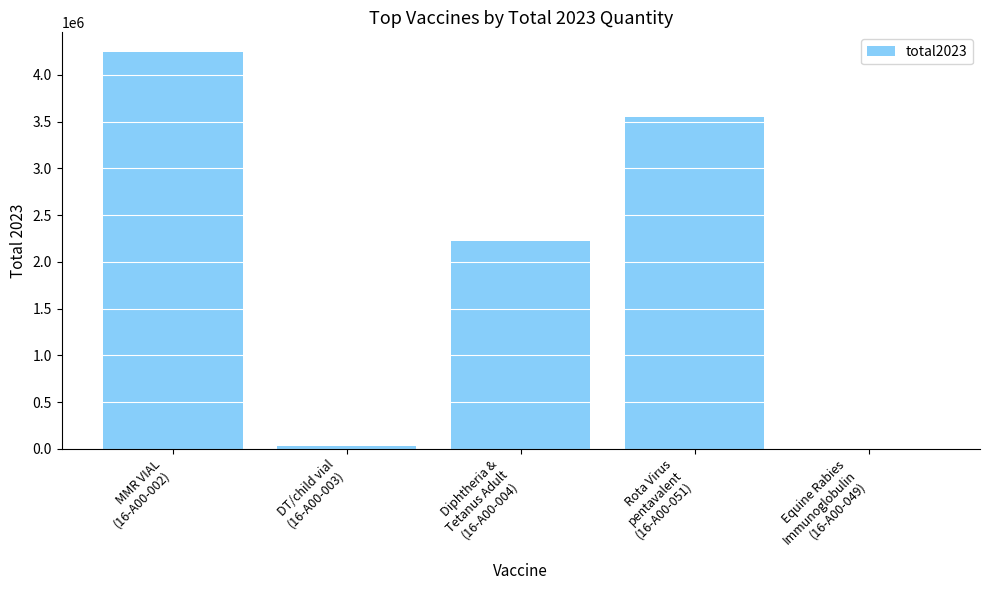

What is the maximum value shown in the chart?

4244216